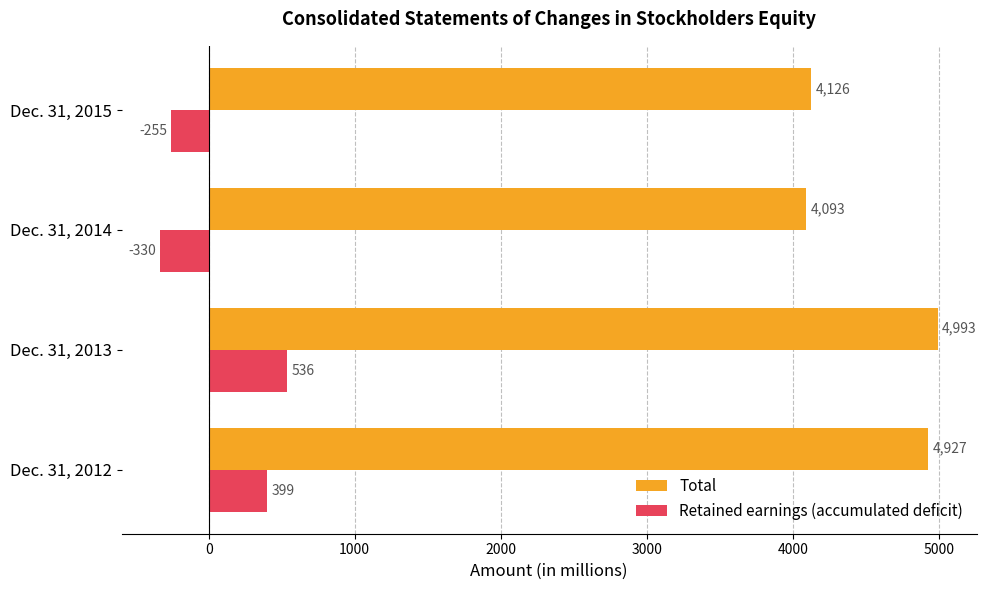

How many values in the Retained earnings (accumulated deficit) series are below 399?

2